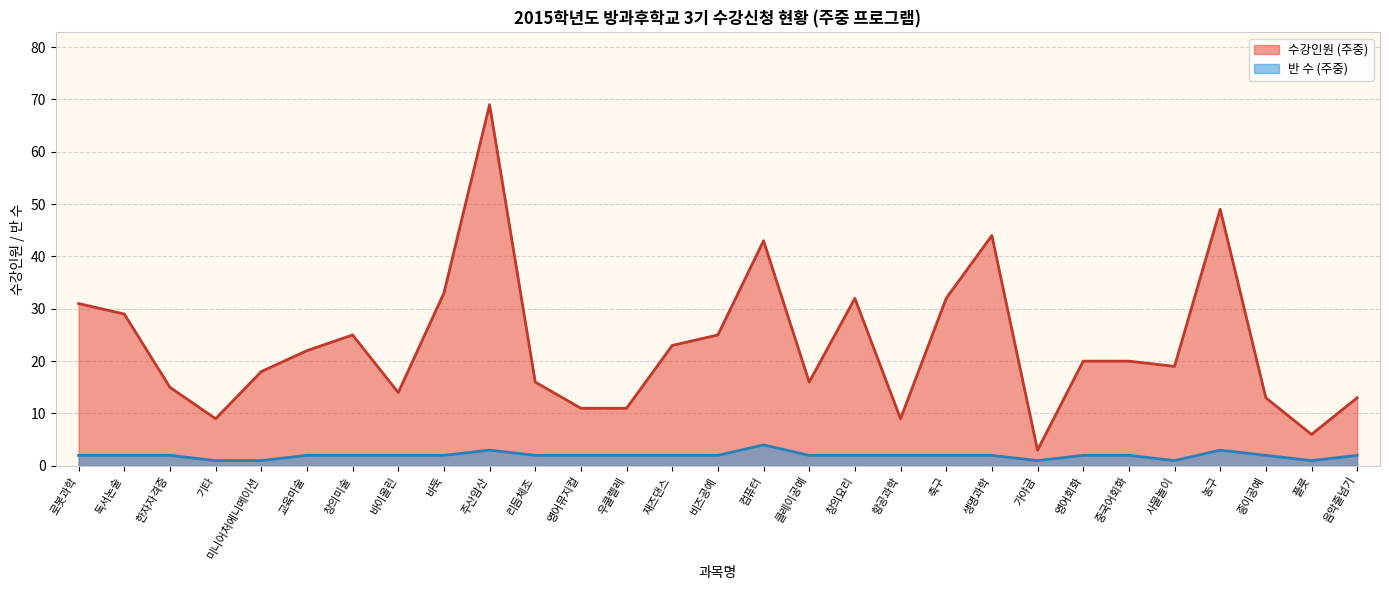

What is the highest value of the 수강인원 (주중) series?

69